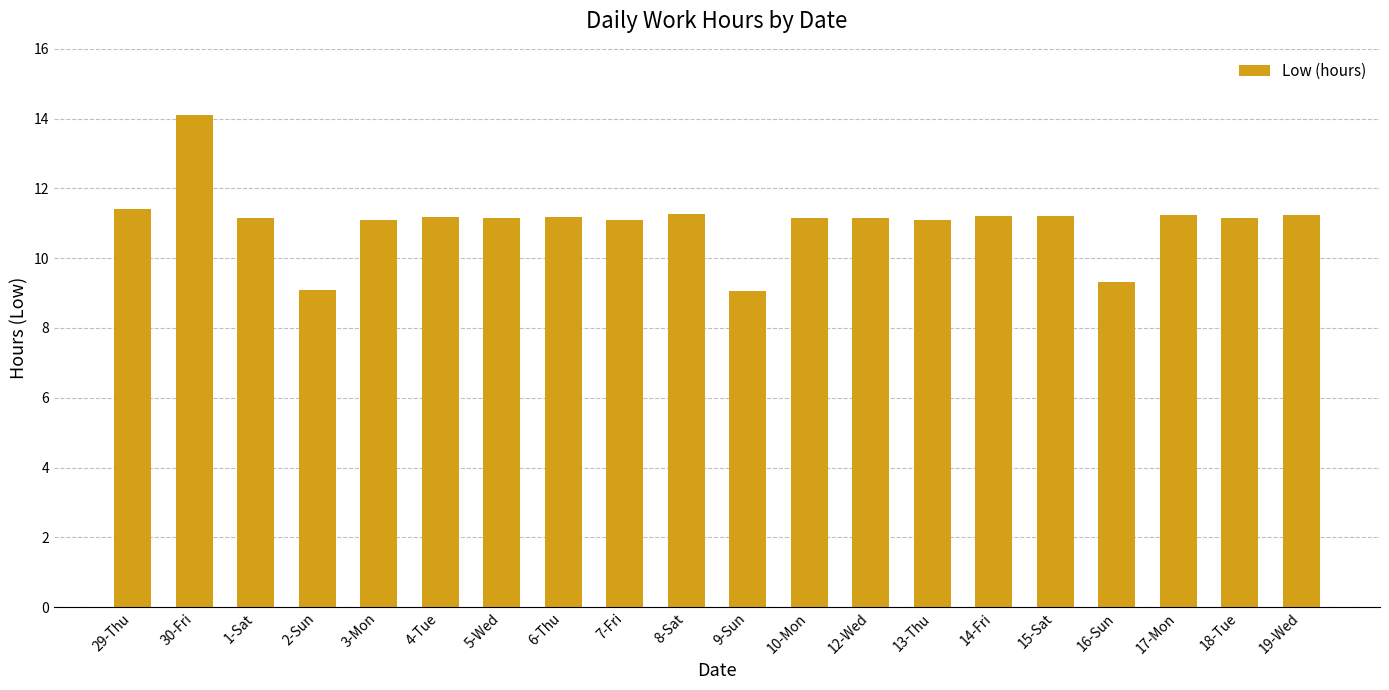

Which label corresponds to the largest value in the chart?

30-Fri